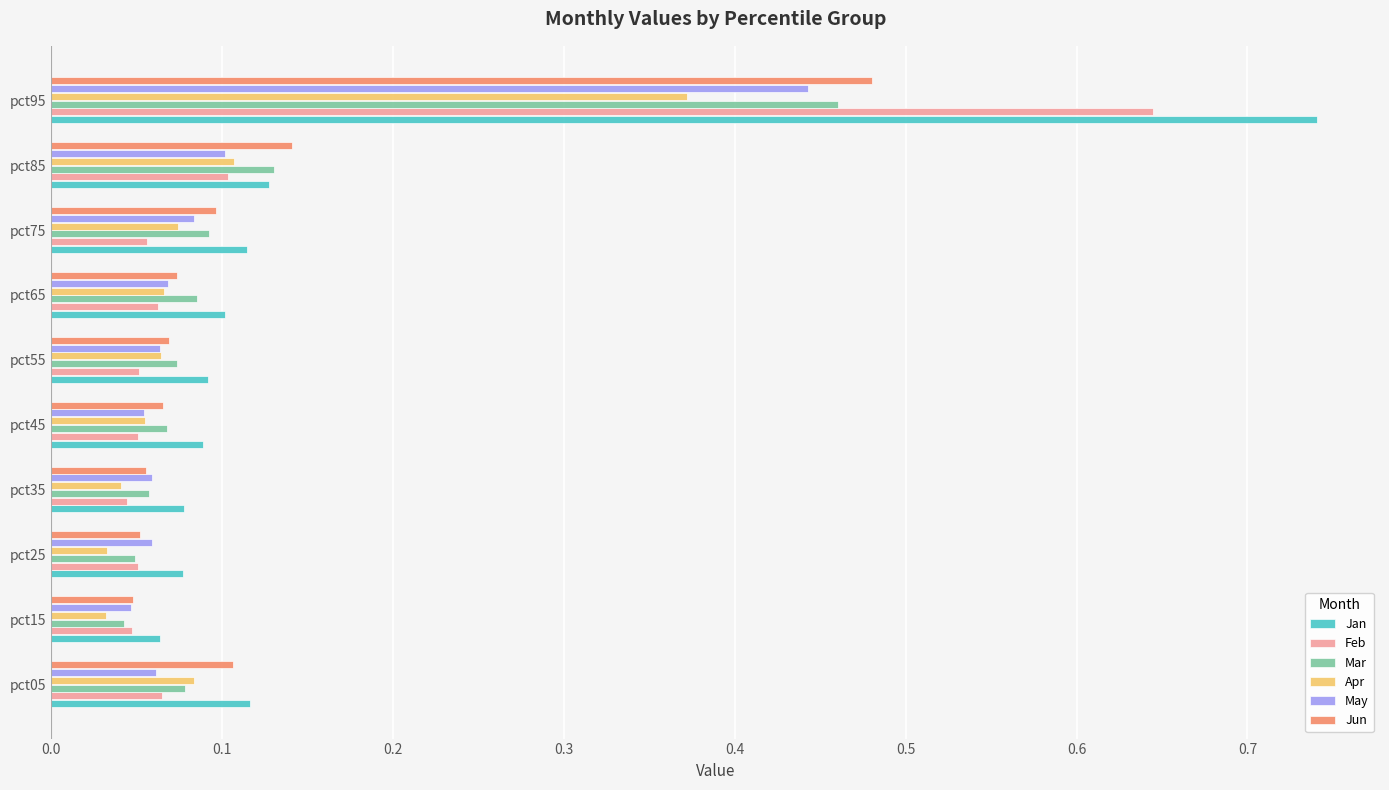

At which category is the sum across all series the highest?

pct95